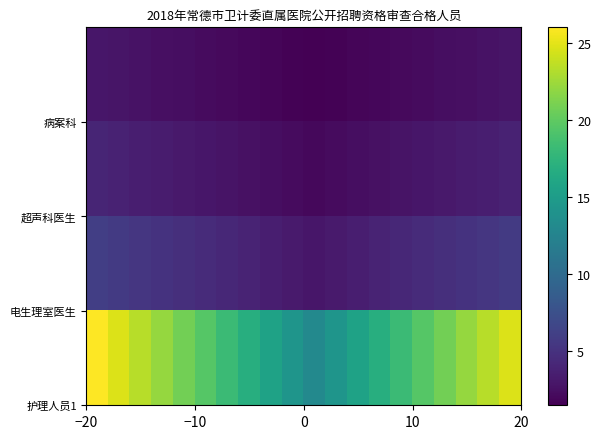

At how many categories does at least one series exceed 25?

1